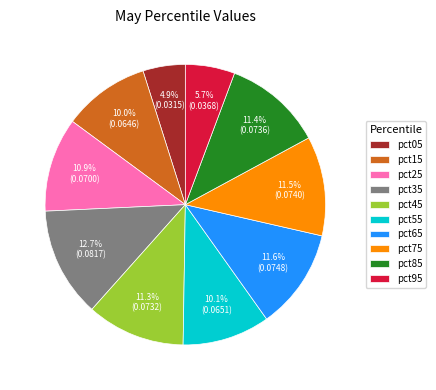

To the nearest percent, what is the average slice percentage?

10%